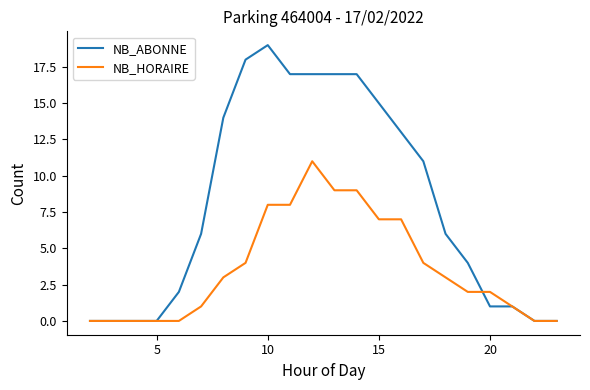

Which series has the widest spread of values?

NB_ABONNE